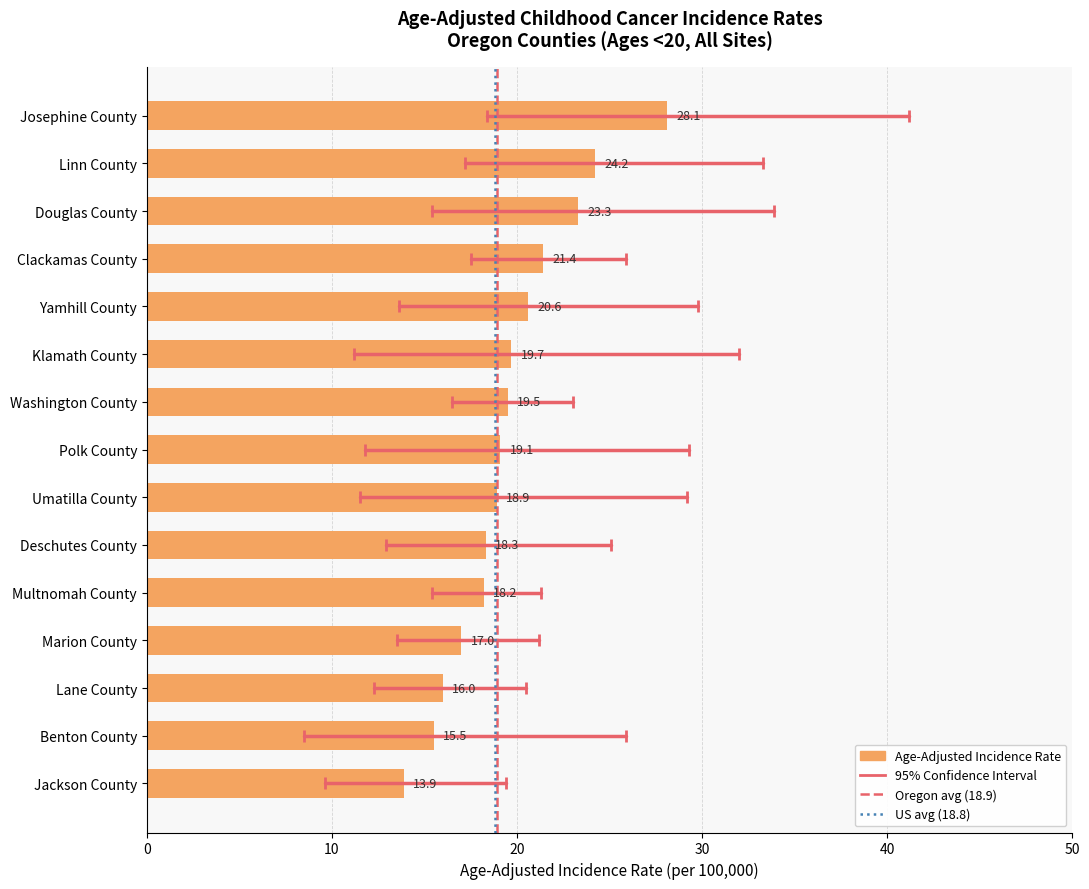

How many values exceed 19?

8